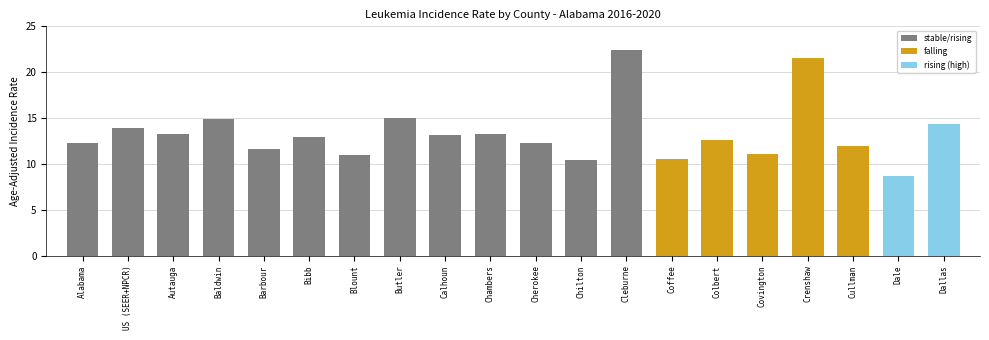

Is it true that the value at Baldwin is 6.5?

False